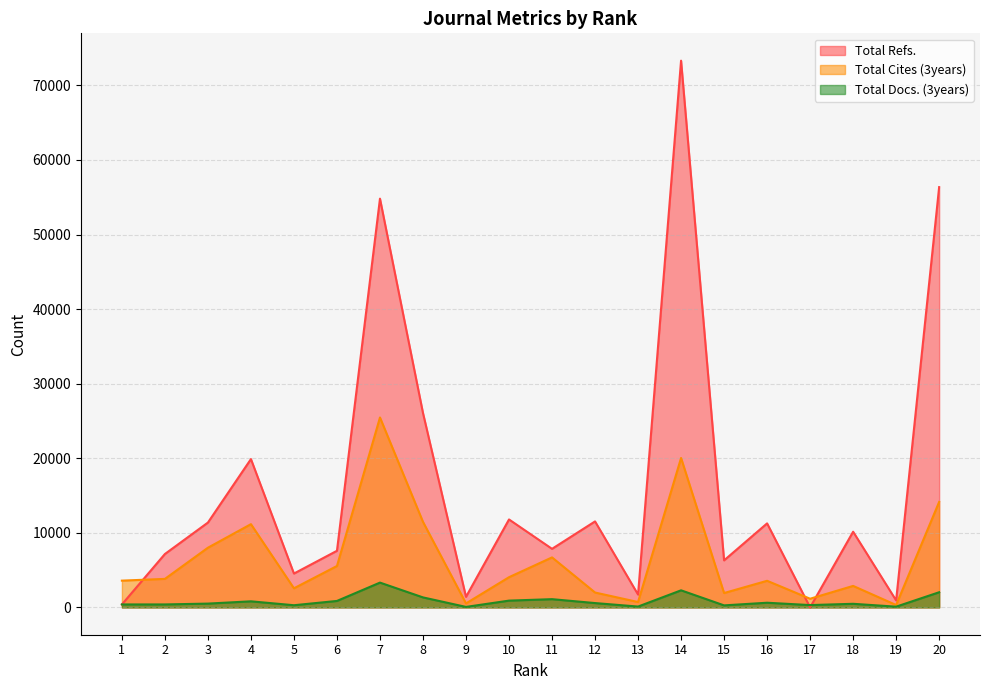

True or false: Total Docs. (3years) and Total Cites (3years) intersect in this chart.

False